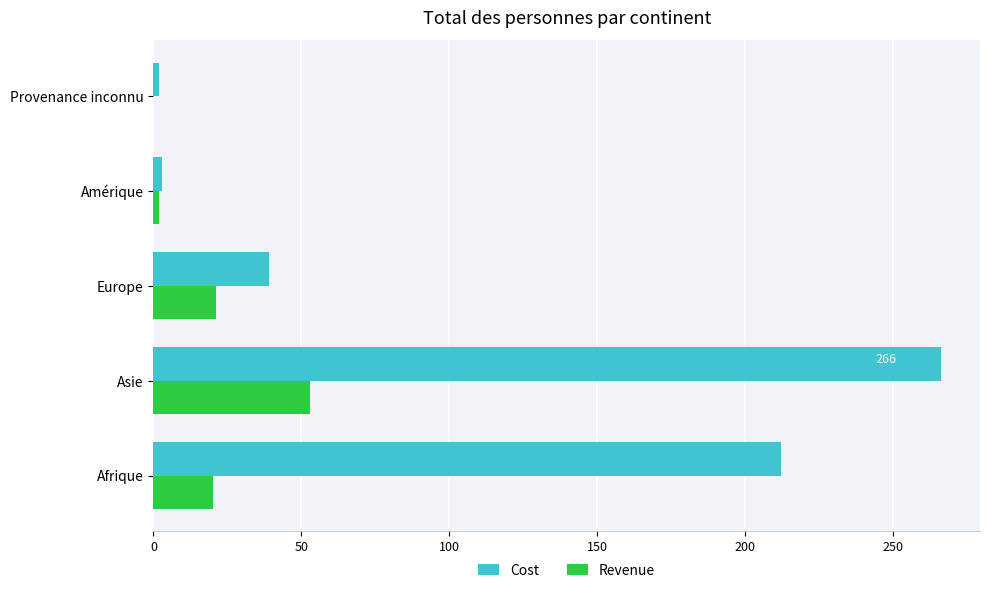

What is the average value of the Revenue series?

19